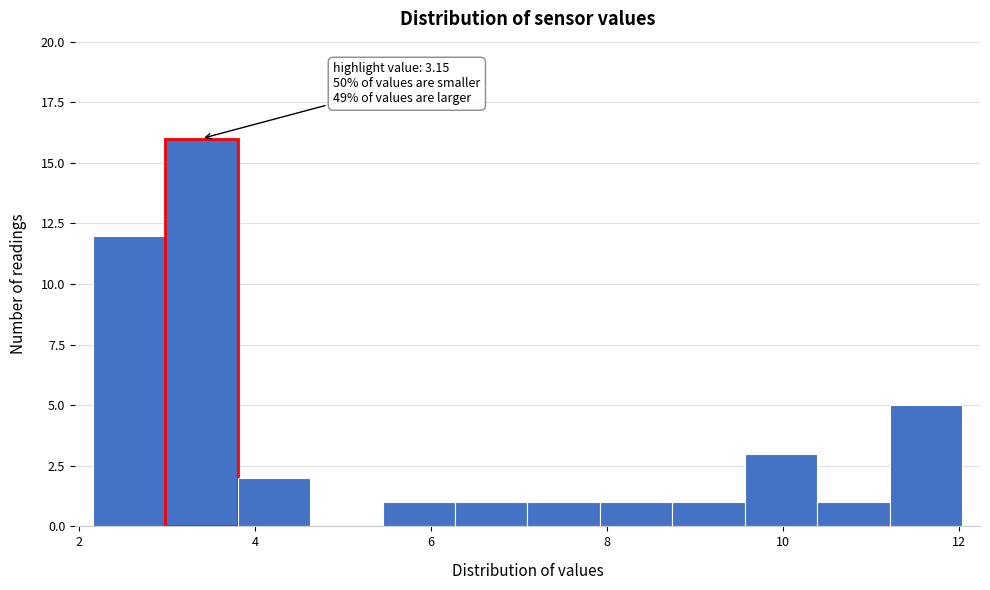

Over which range of the x-axis is the bar tallest?

3.0 to 3.8